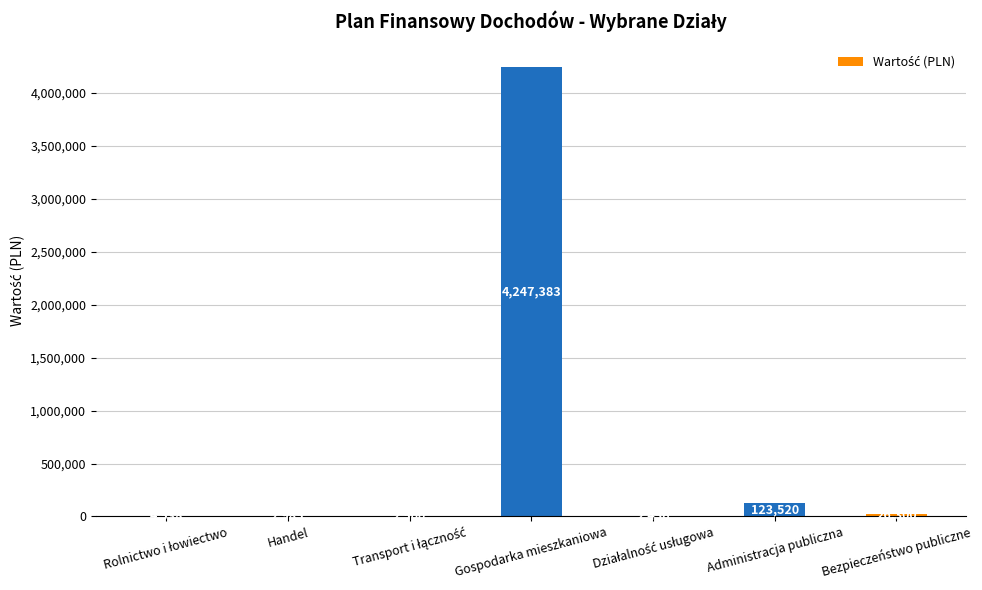

What is the sum of the values at Bezpieczeństwo publiczne and Gospodarka mieszkaniowa?

4273683